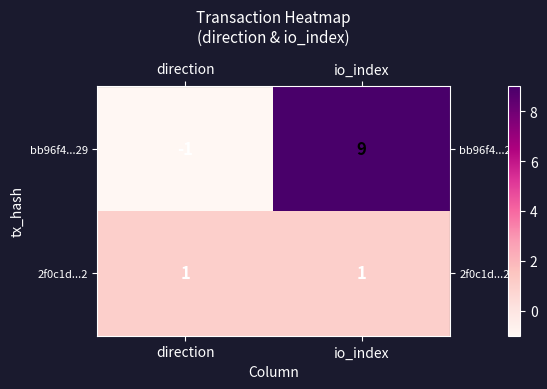

What is the sum of all bb96f4...29 values?

8